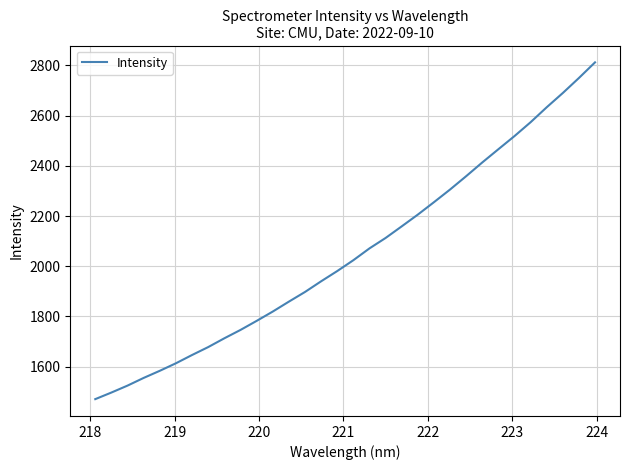

What is the maximum value shown in the chart?

2812.0